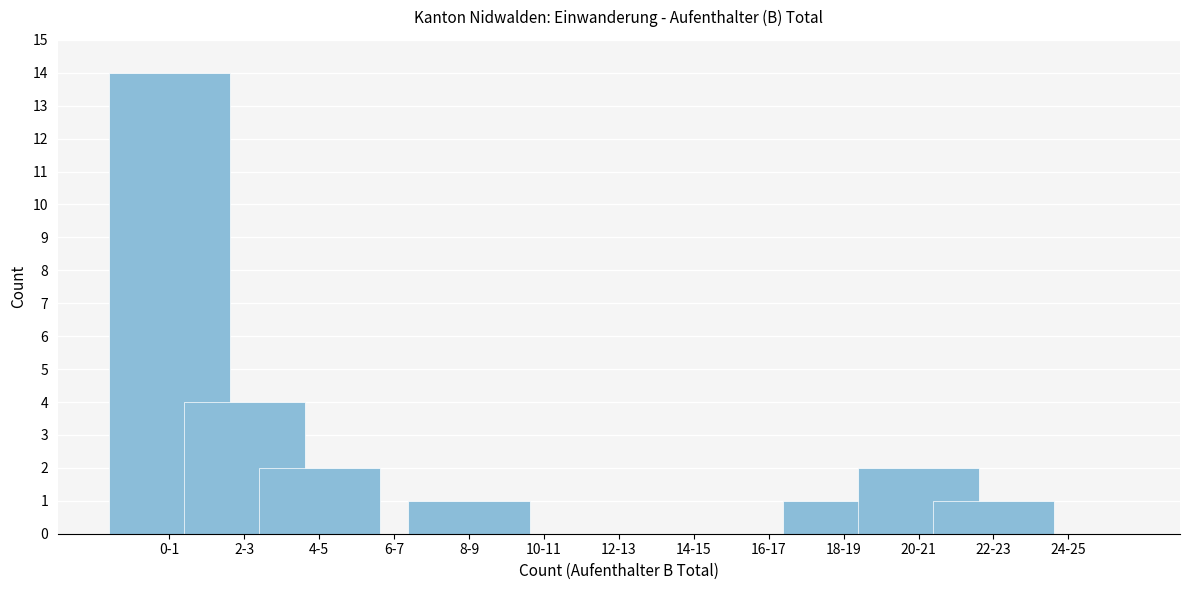

Reading right to left, transcribe all the data shown in this chart.

24-25=0	22-23=1	20-21=2	18-19=1	16-17=0	14-15=0	12-13=0	10-11=0	8-9=1	6-7=0	4-5=2	2-3=4	0-1=14